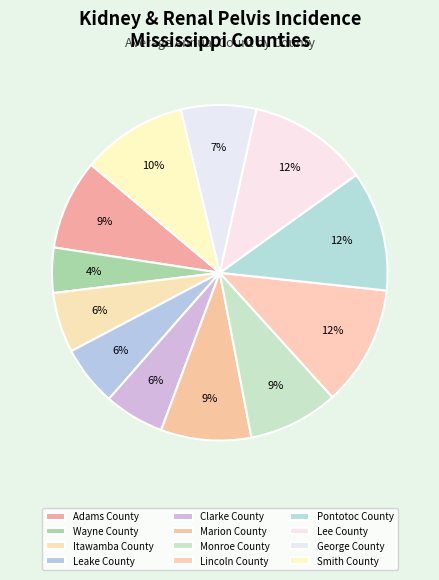

How many segments does this pie chart have?

12